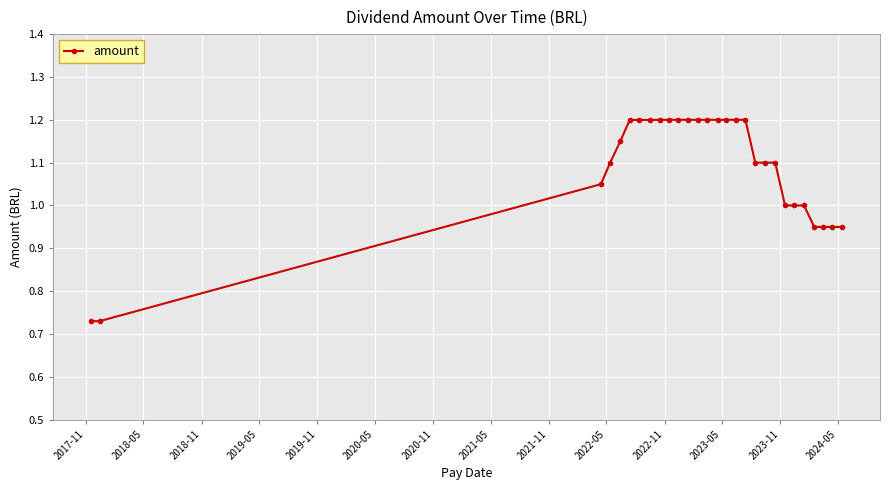

What is the greatest value displayed?

1.2